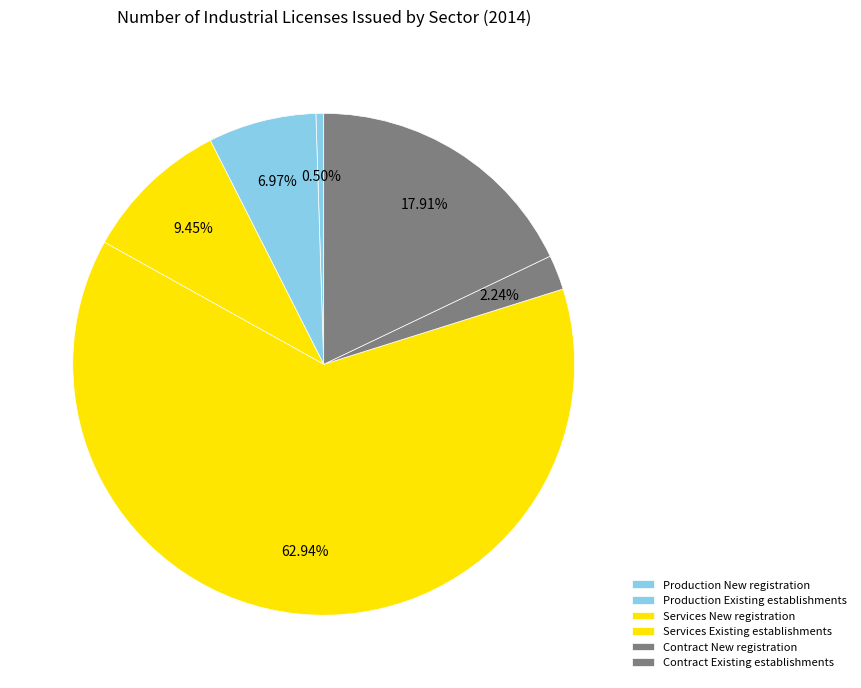

The Production Existing establishments slice represents 7% of the pie. True or false?

True